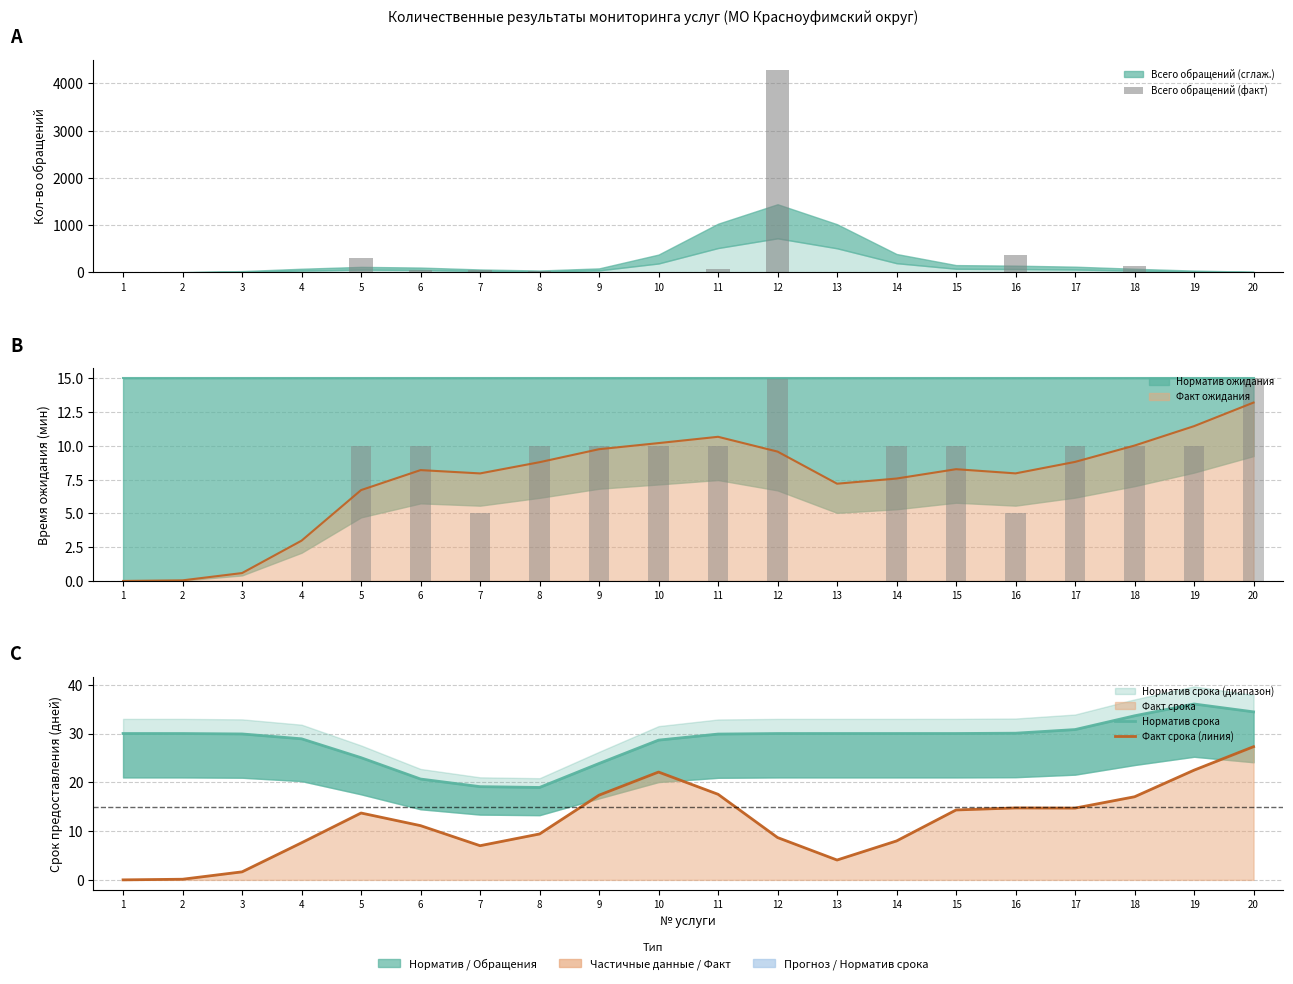

How many data points does each series have?

20